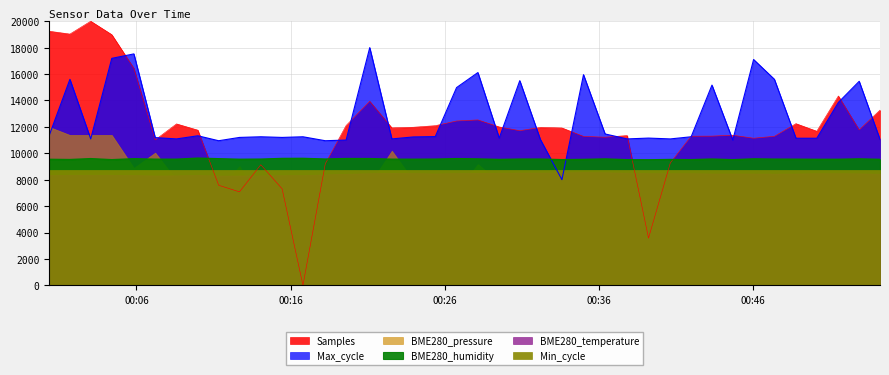

The value of Max_cycle at 2022/11/15 00:25:23 is 2401.9. True or false?

False